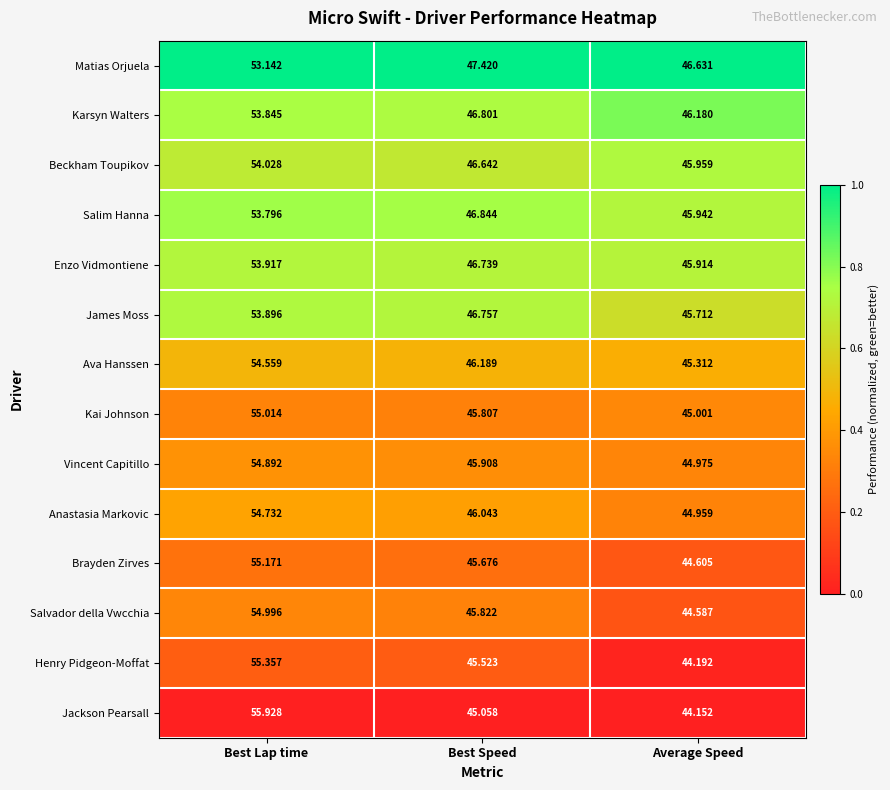

At which label does Brayden Zirves reach its minimum?

Average Speed